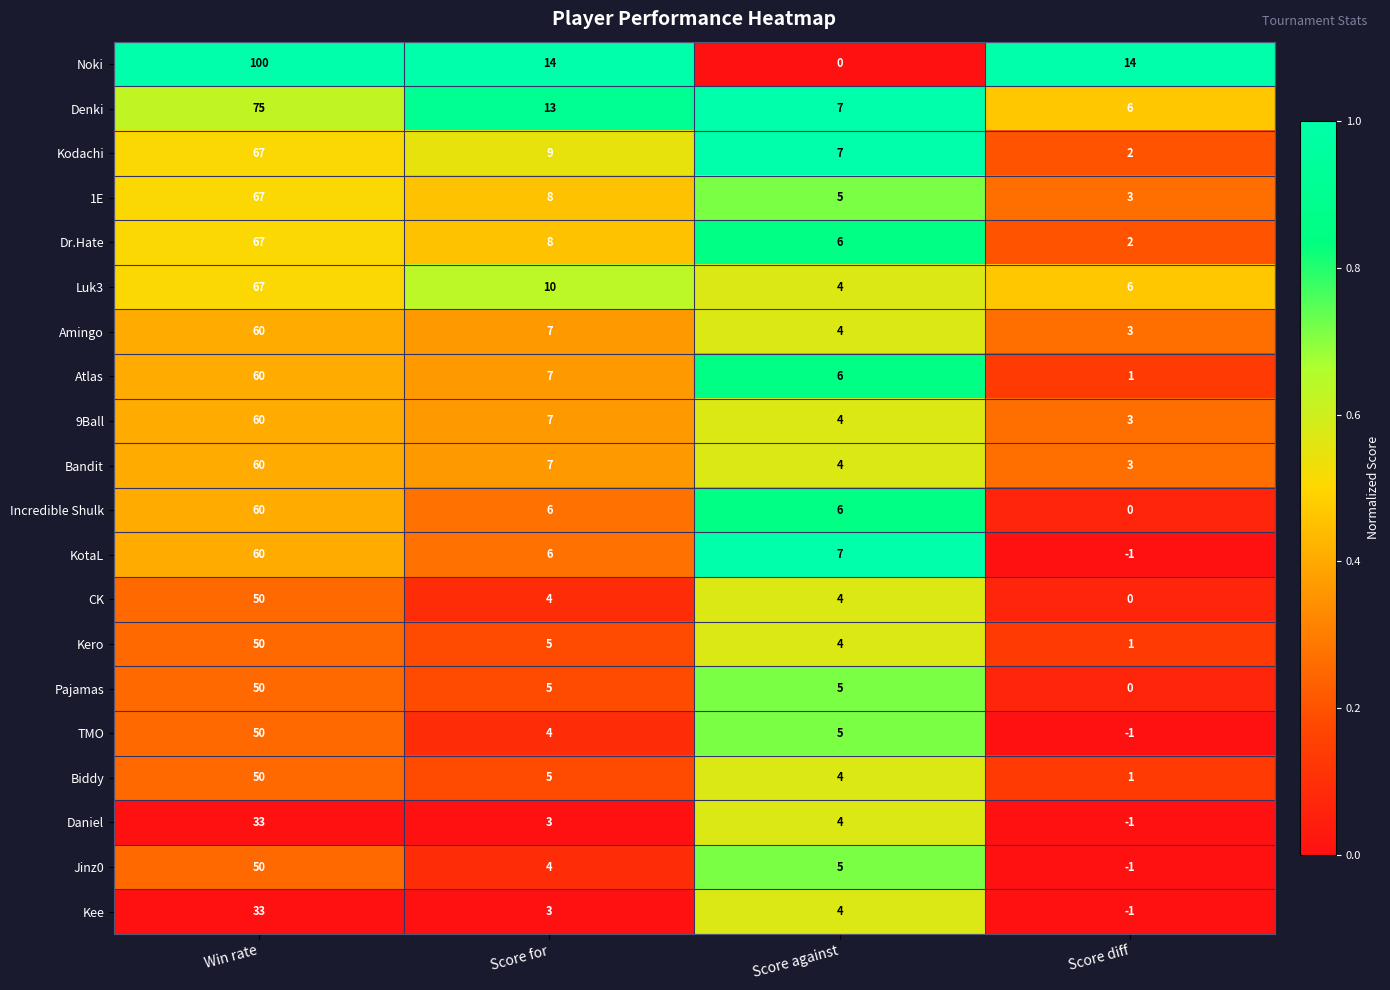

The value of Daniel at Score against is 4. True or false?

True